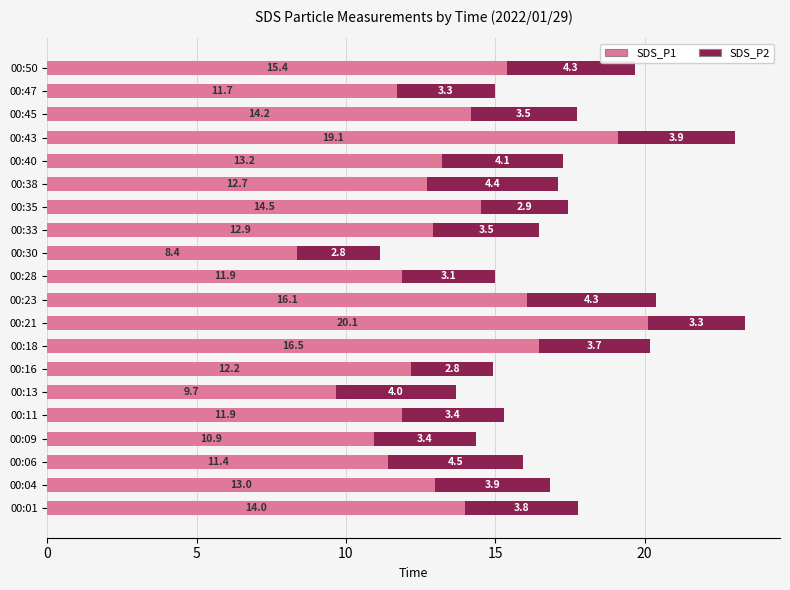

At which label does SDS_P1 reach its peak?

00:21